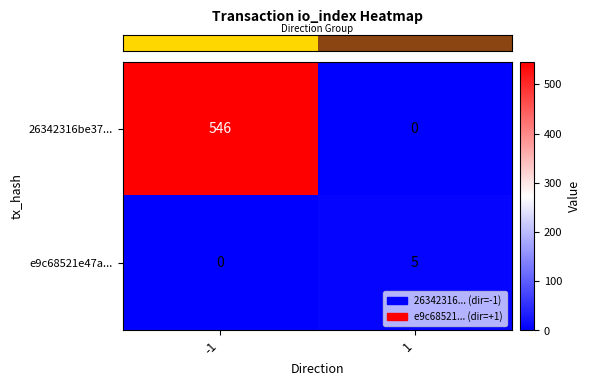

Reading right to left, what are all the values shown in this chart?

26342316be37...: 0	546
e9c68521e47a...: 5	0